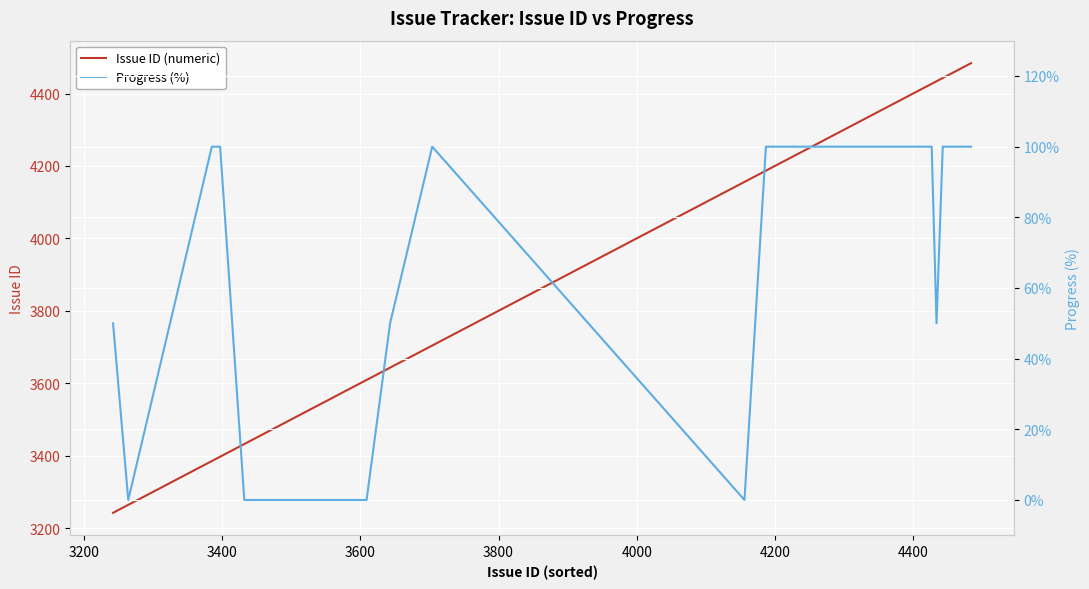

What is the minimum value for Issue ID (numeric)?

3242